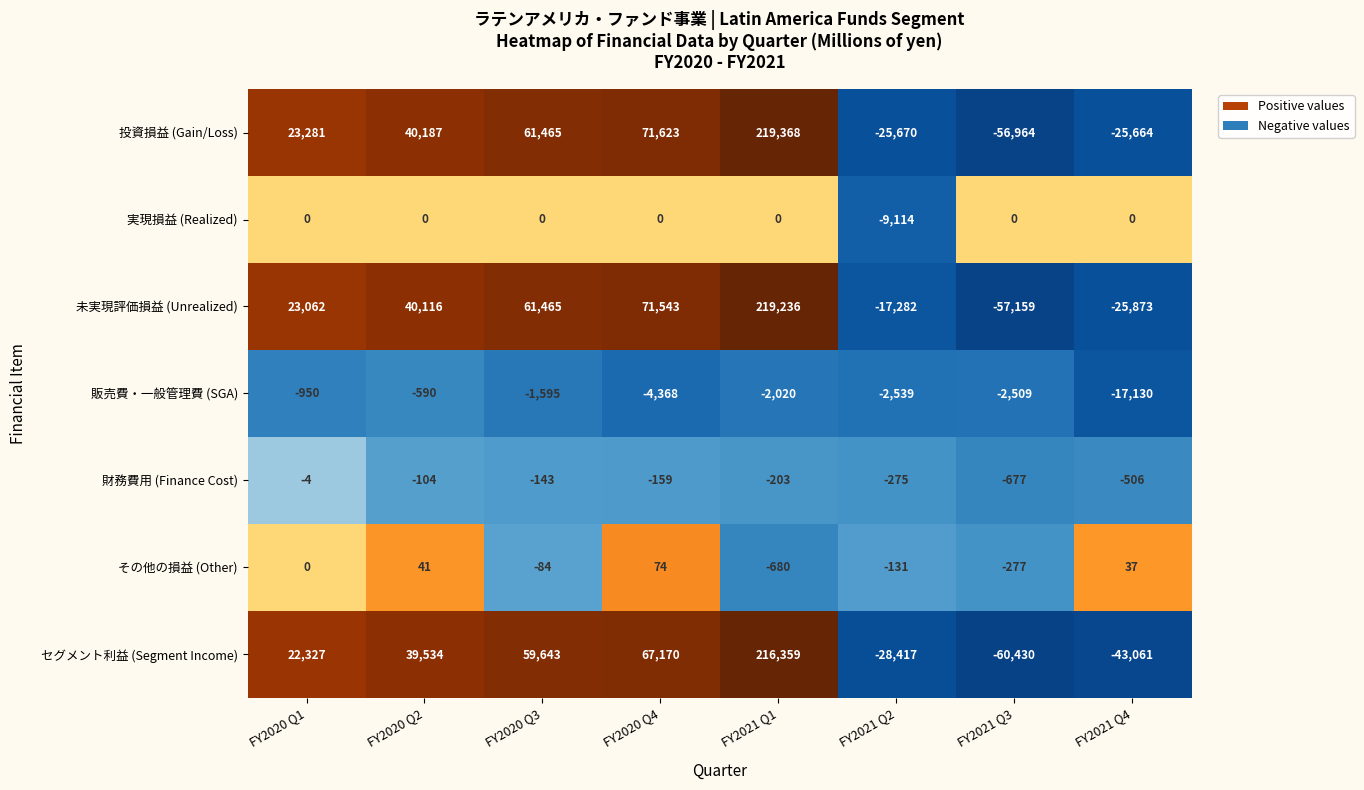

How many values in ラテンアメリカ・ファンド事業からの投資損益 are below zero?

3